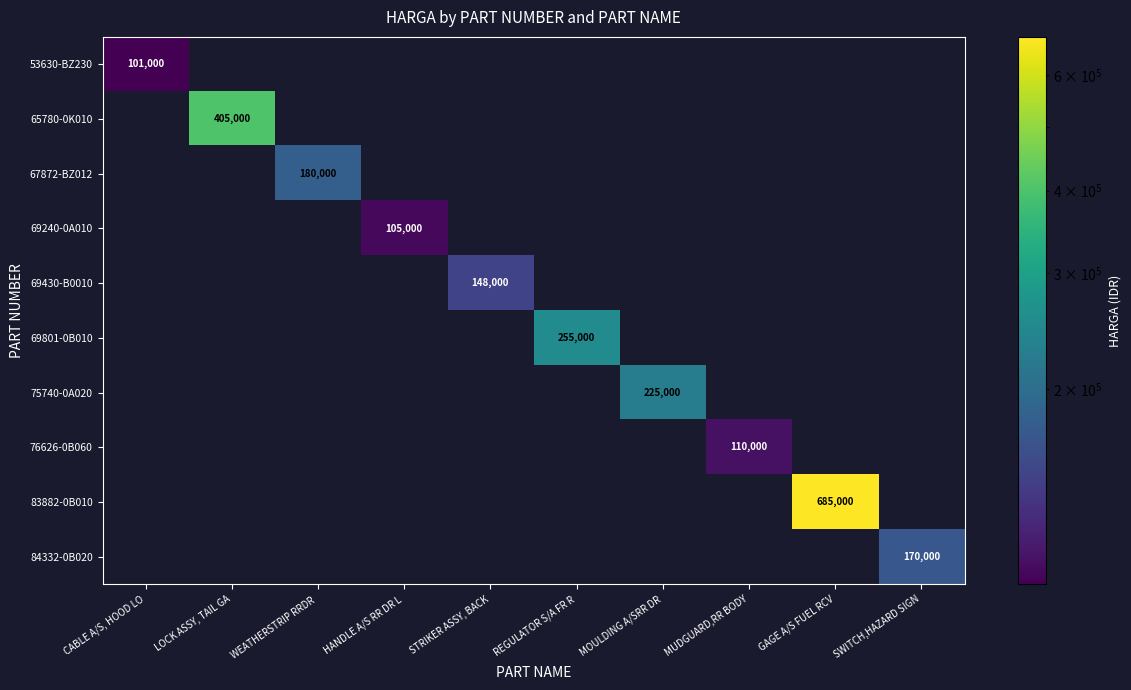

The value of 75740-0A020 at CABLE A/S, HOOD LO is 142479. True or false?

False